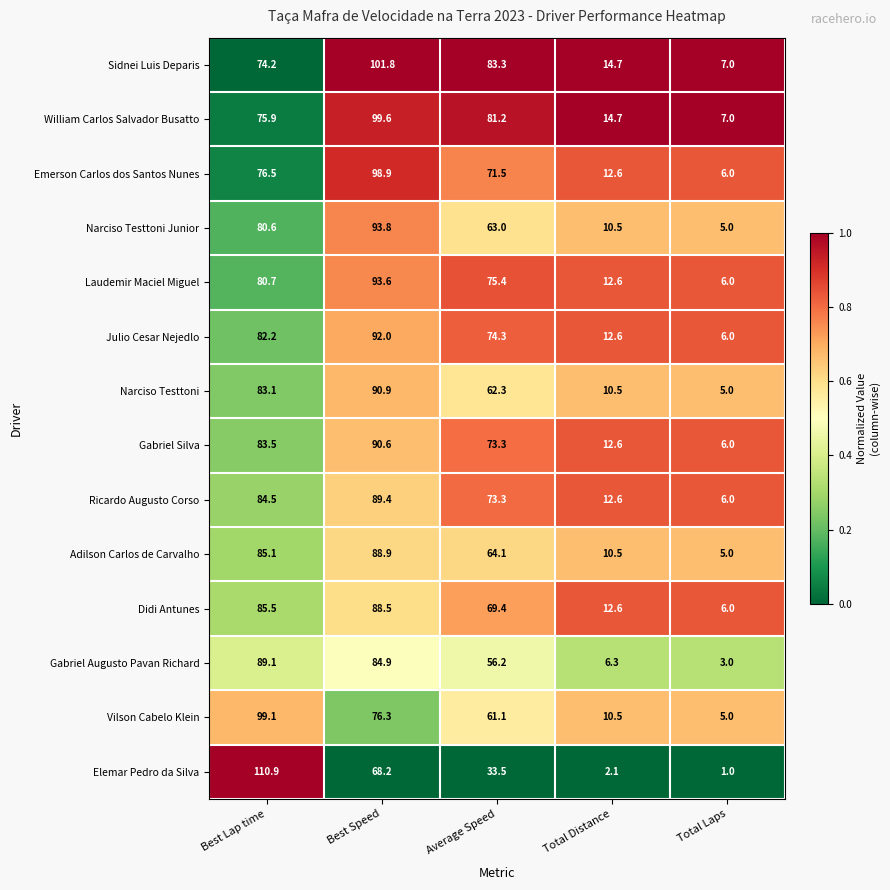

Rank the categories by Emerson Carlos dos Santos Nunes value from lowest to highest.

Total Laps, Total Distance, Average Speed, Best Lap time, Best Speed